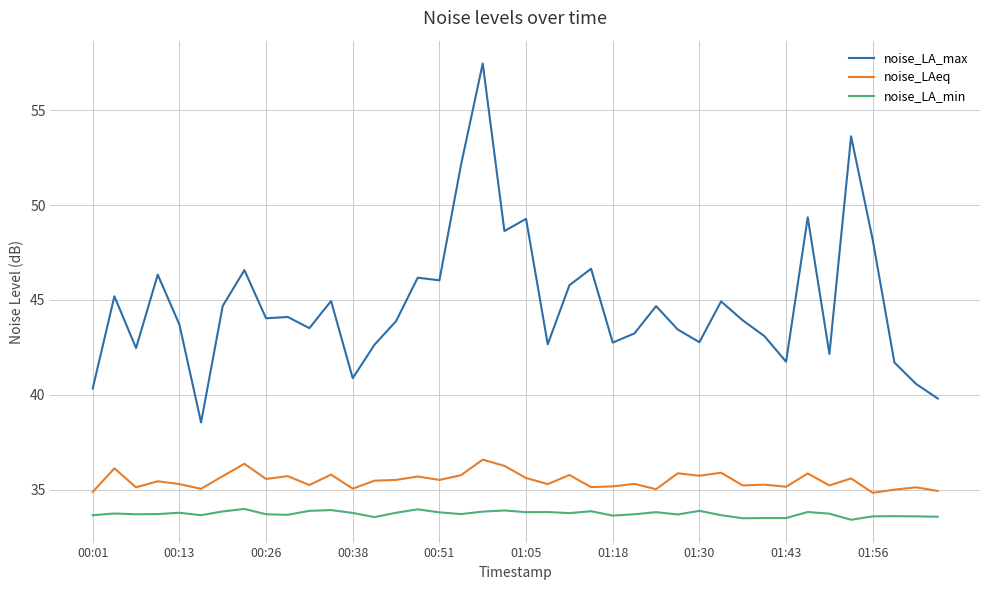

What is the minimum value shown in the chart?

33.4